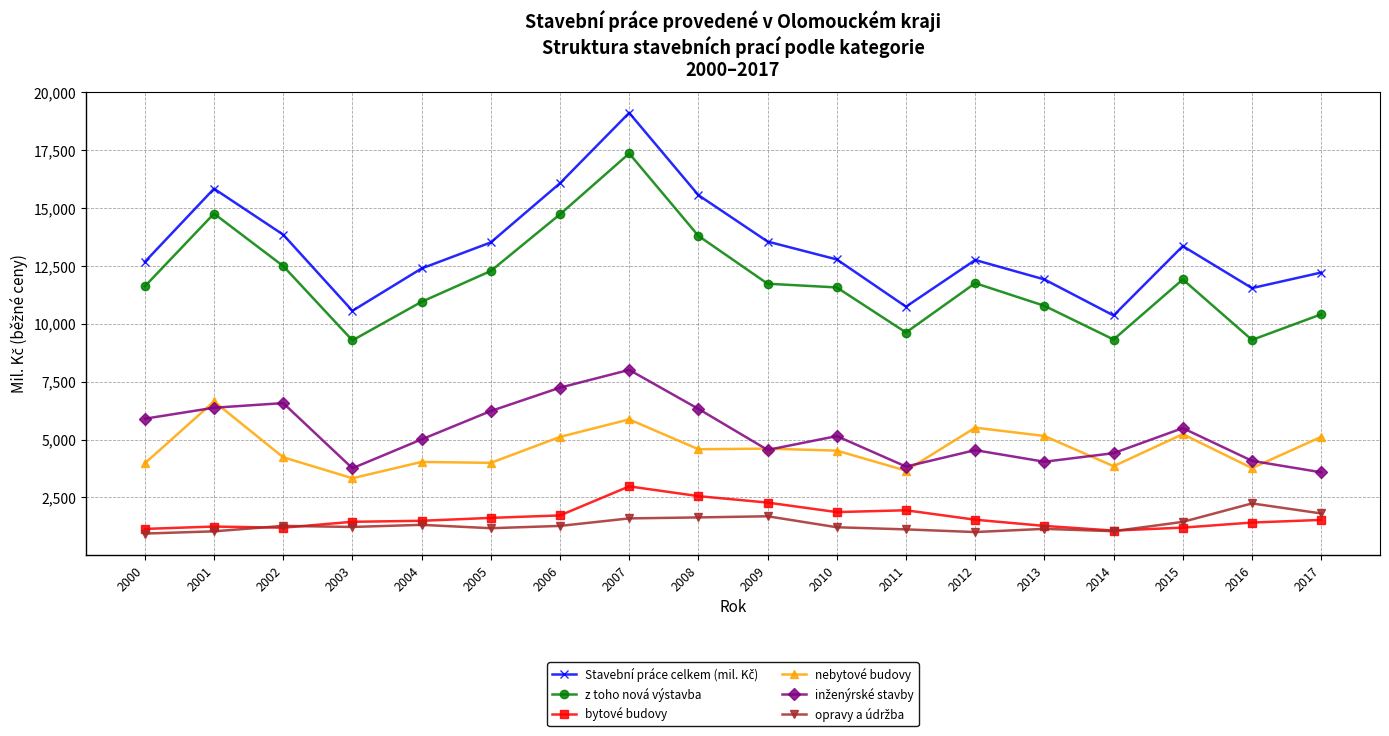

The value of bytové budovy at 2000 is 1137.0. True or false?

True